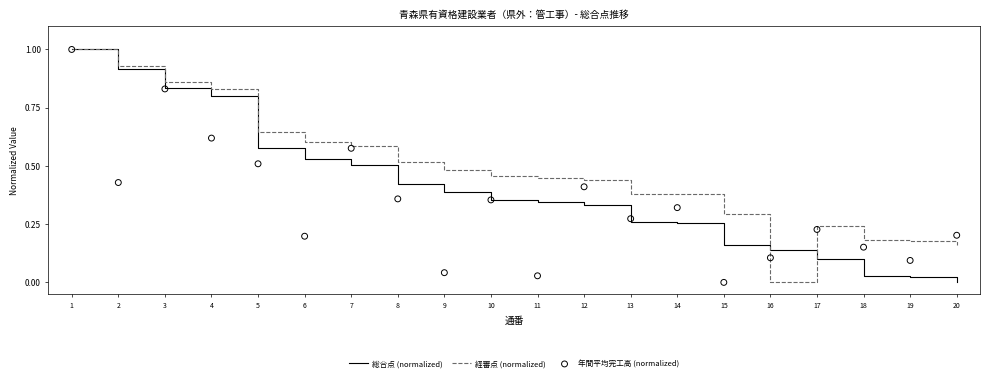

What are all the series names shown in the legend?

総合点 (normalized), 経審点 (normalized), 年間平均完工高 (normalized)